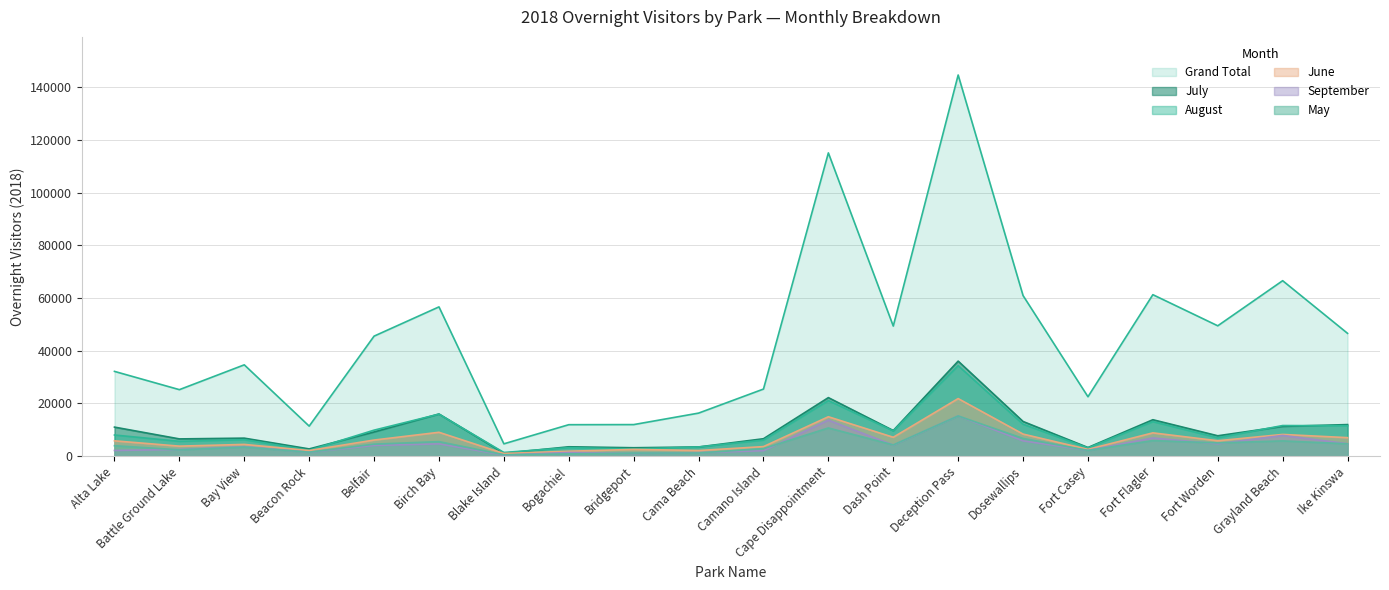

The value of May at Fort Casey is 2182. True or false?

True